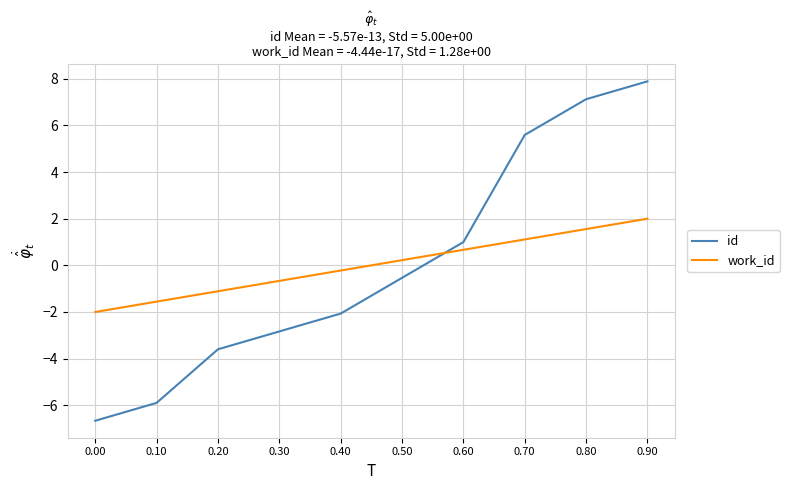

Rank the series at 0.50 from lowest to highest value.

id, work_id